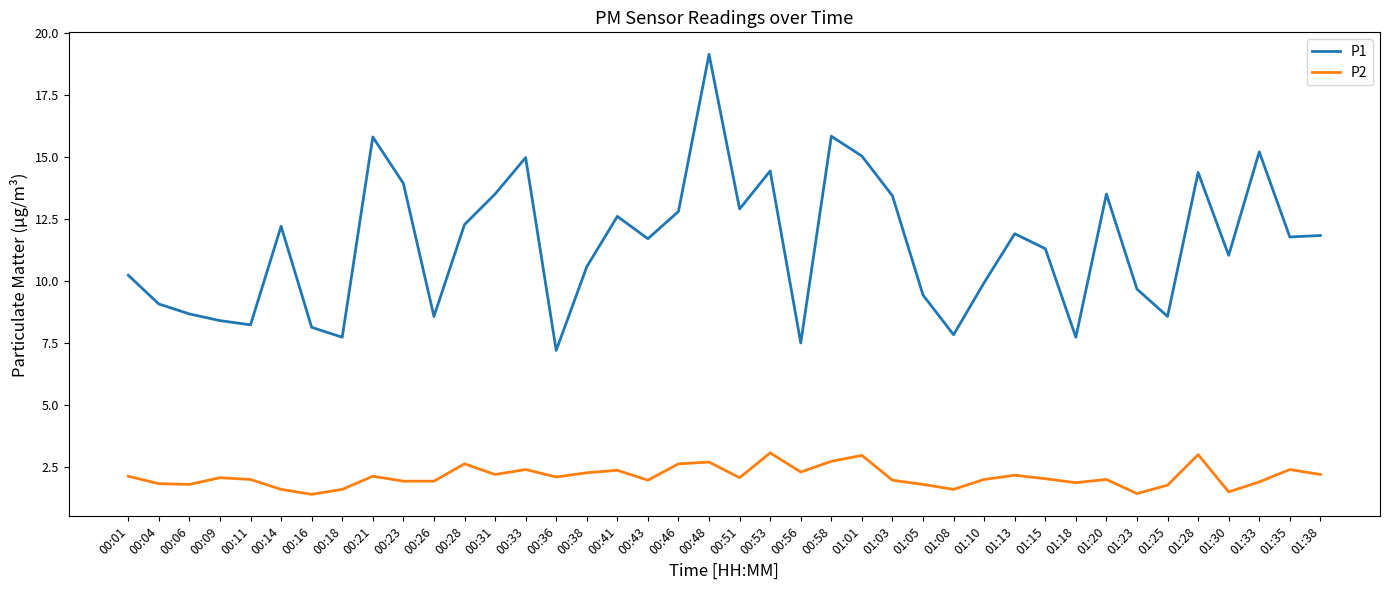

Is it true that P1 equals 7.7 at 01:18?

True